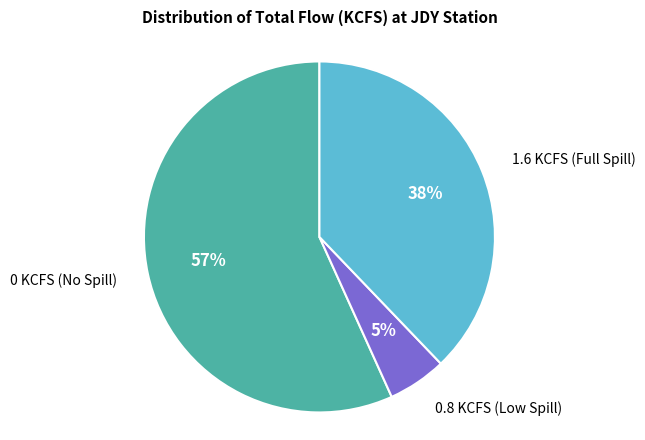

True or false: 1.6 KCFS (Full Spill) accounts for 51% of the total.

False